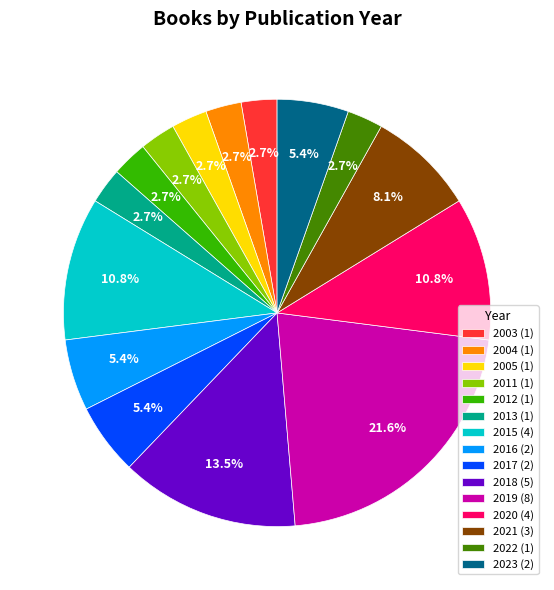

Which has a higher value, 2015 (4) or 2021 (3)?

2015 (4)